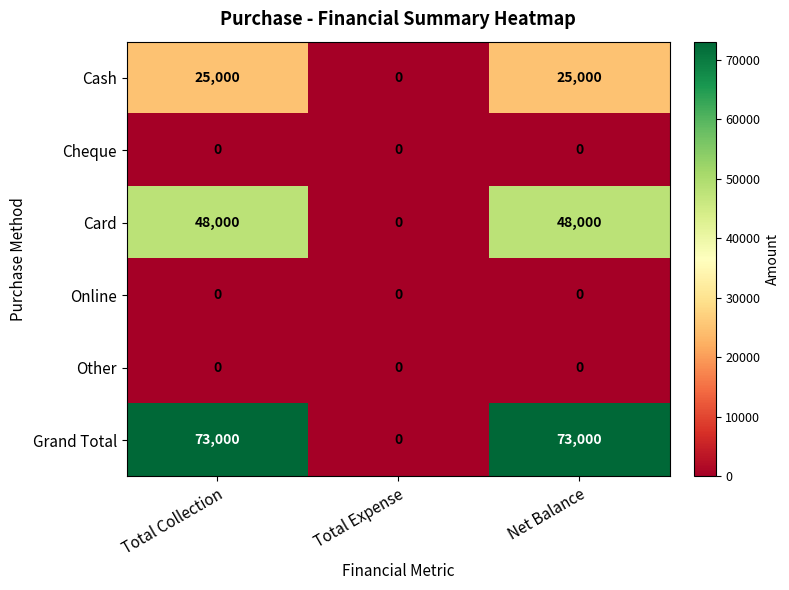

Between Total Expense and Net Balance, which series saw the biggest shift?

Grand Total